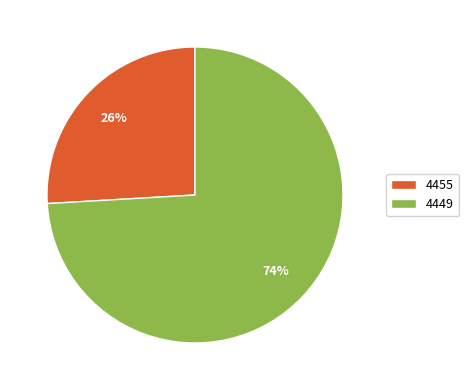

Combined, do 4449 and 4455 account for over 50%?

Yes